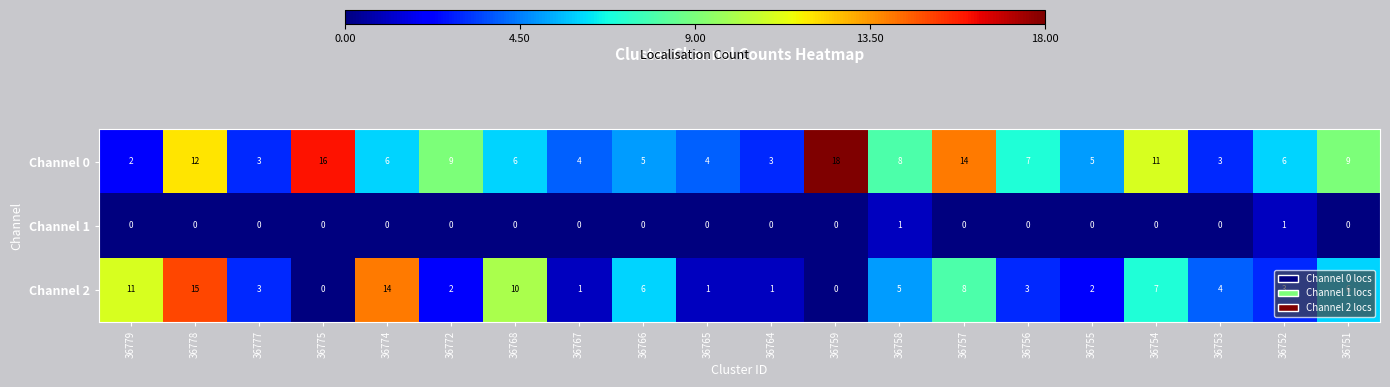

At how many categories does at least one series exceed 2?

20